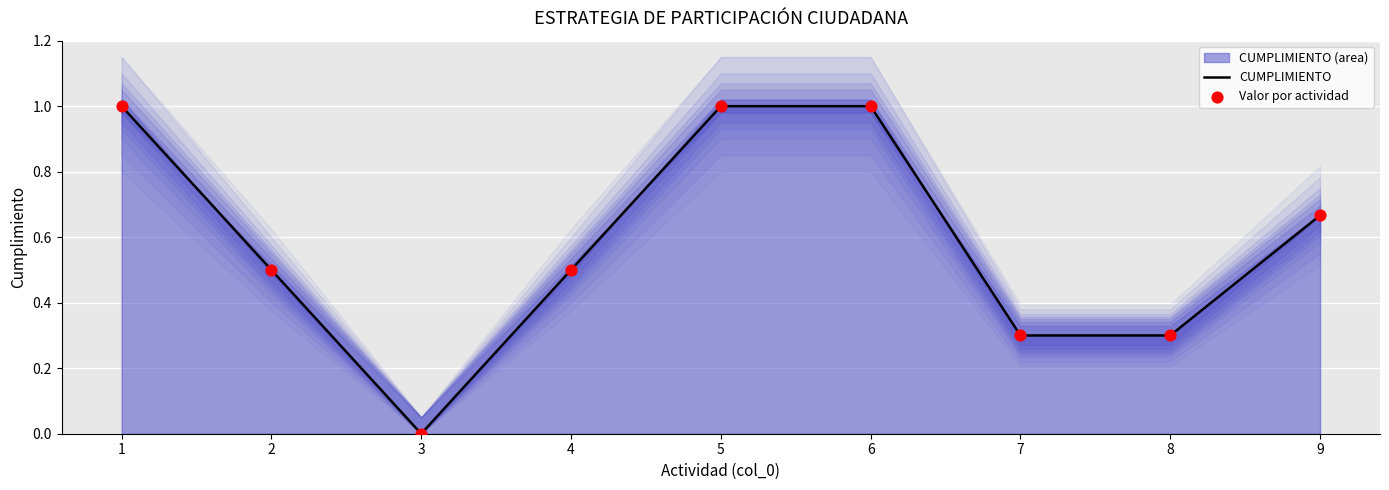

What is the total value across all series at 9?

1.3